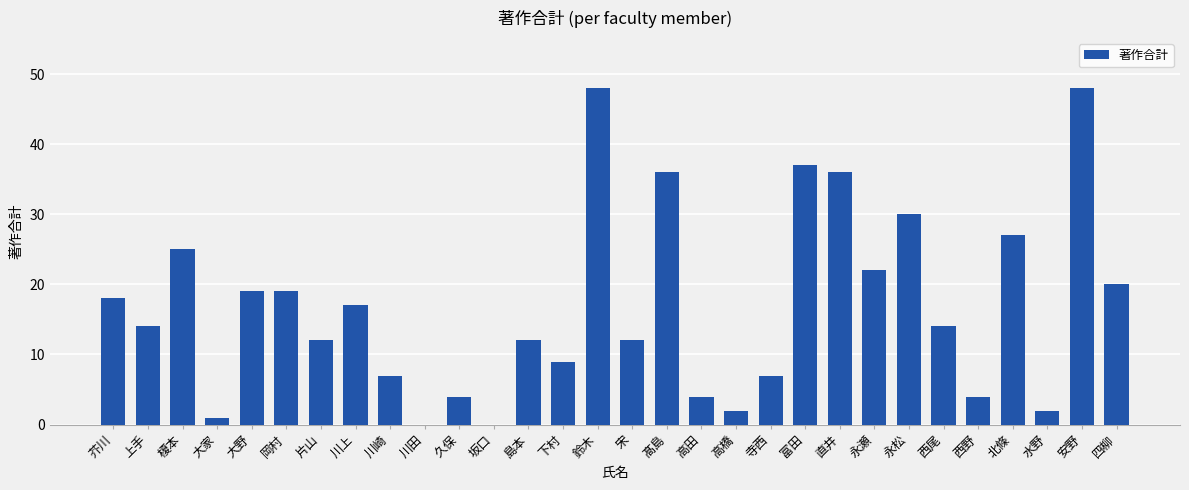

The chart shows a value of 2 at 高橋. True or false?

True